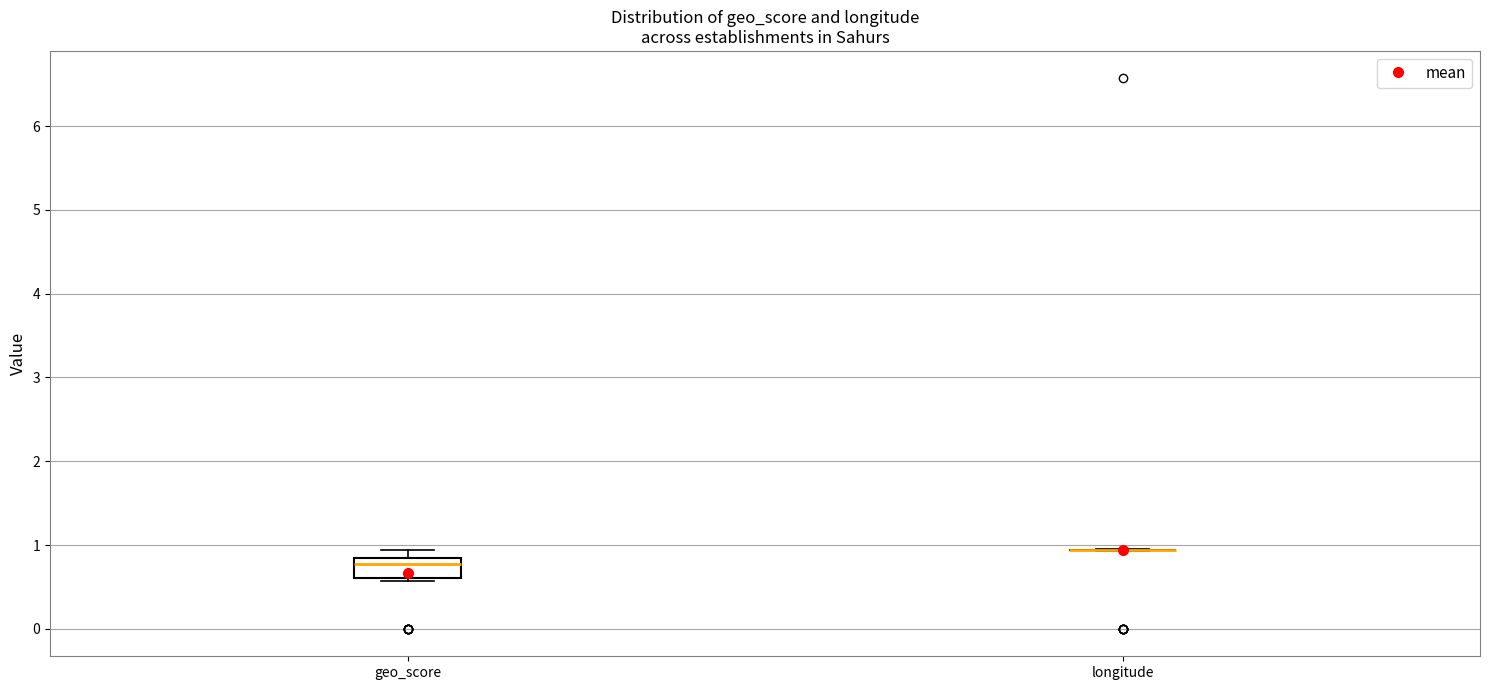

Reading left to right, read every box against the y-axis: the position of its median line, the range the box covers, and the ends of its whiskers. The values are not printed on the chart, so give them approximately, as read against the axis.

geo_score: median 0.8, box 0.6 to 0.9, whiskers 0.6 (just below the box's lower edge) to 0.9 (just above the box's upper edge)
longitude: box collapsed to a line at 0.9, whiskers 0.9 to 1.0